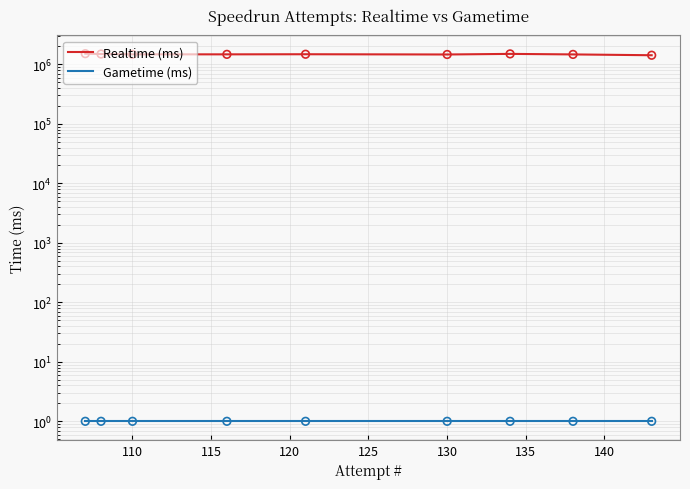

Is the value of Realtime (ms) at 135 greater than the value of Gametime (ms) at 115?

Yes